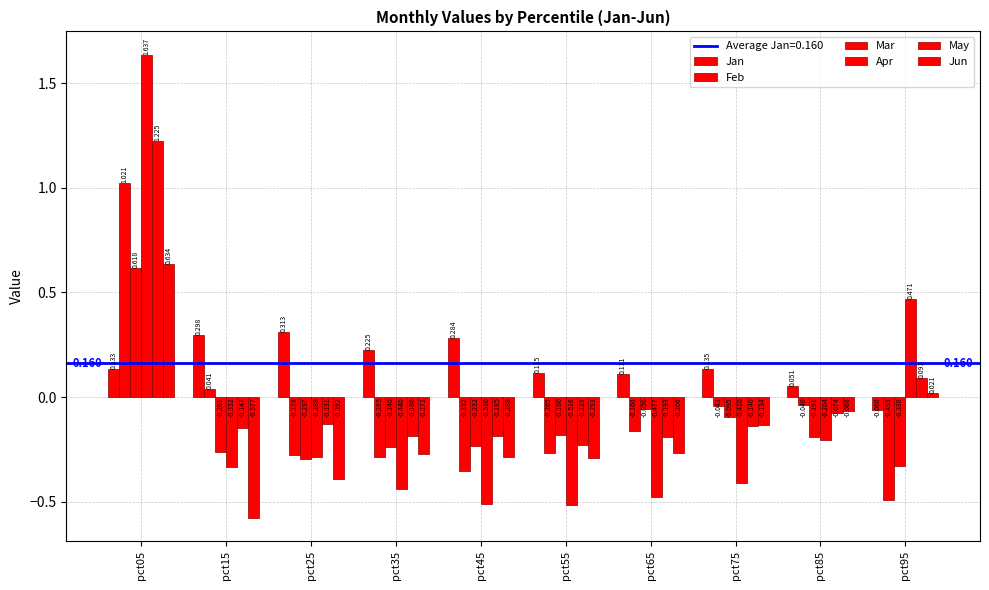

What is the minimum value for Jan?

-0.1